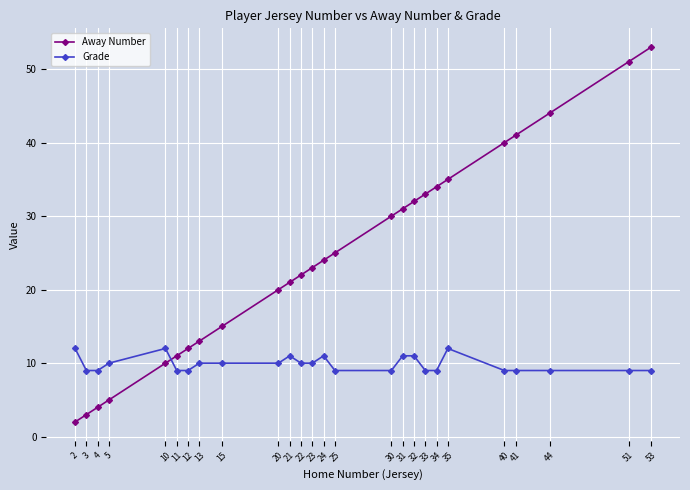

What is the value of the Grade point at the 8th from the left?

10